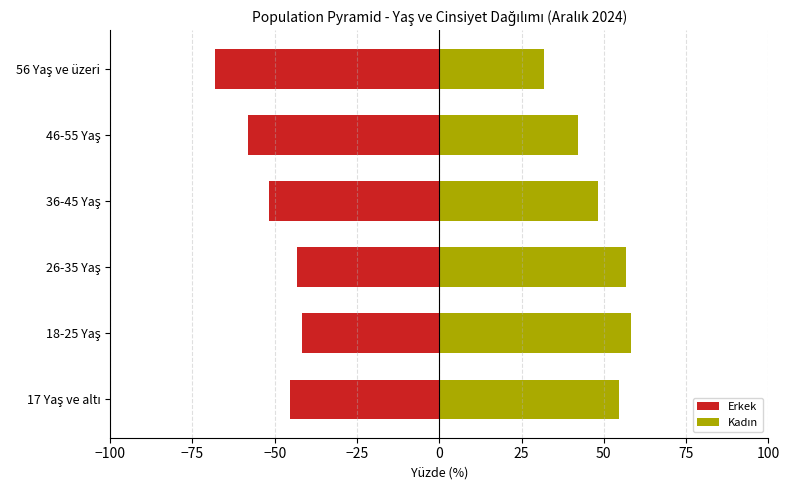

How many groups of bars are there?

6